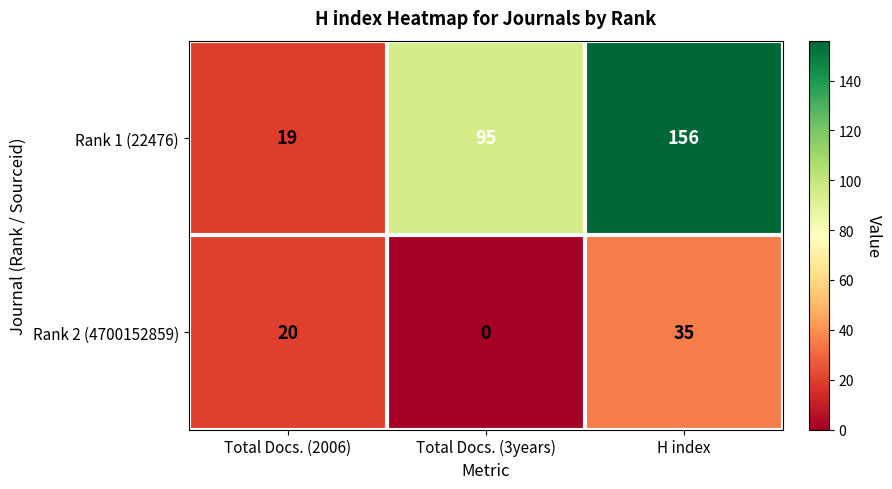

Which series has the largest range (max minus min)?

Rank 1 (22476)